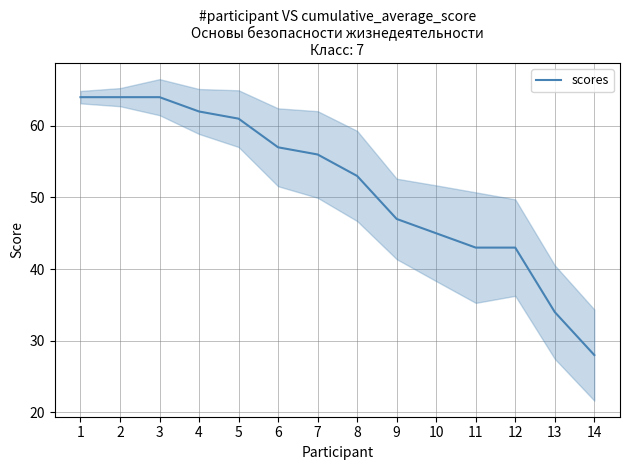

What is the maximum value shown in the chart?

64